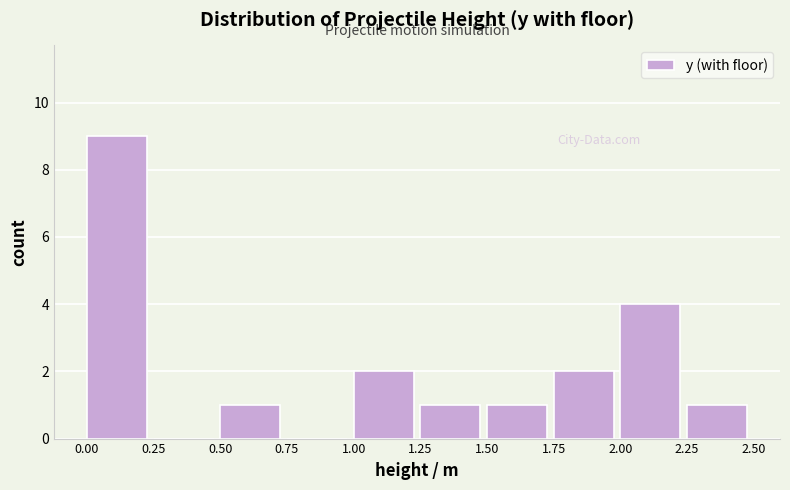

Reading left to right, transcribe this chart: for each bar, give the range it covers on the x-axis and its height. The values are not printed on the chart, so give them approximately, as read against the axis.

0.00 to 0.25: 9
0.25 to 0.50: 0
0.50 to 0.75: 1
0.75 to 1.00: 0
1.00 to 1.25: 2
1.25 to 1.50: 1
1.50 to 1.75: 1
1.75 to 2.00: 2
2.00 to 2.25: 4
2.25 to 2.50: 1